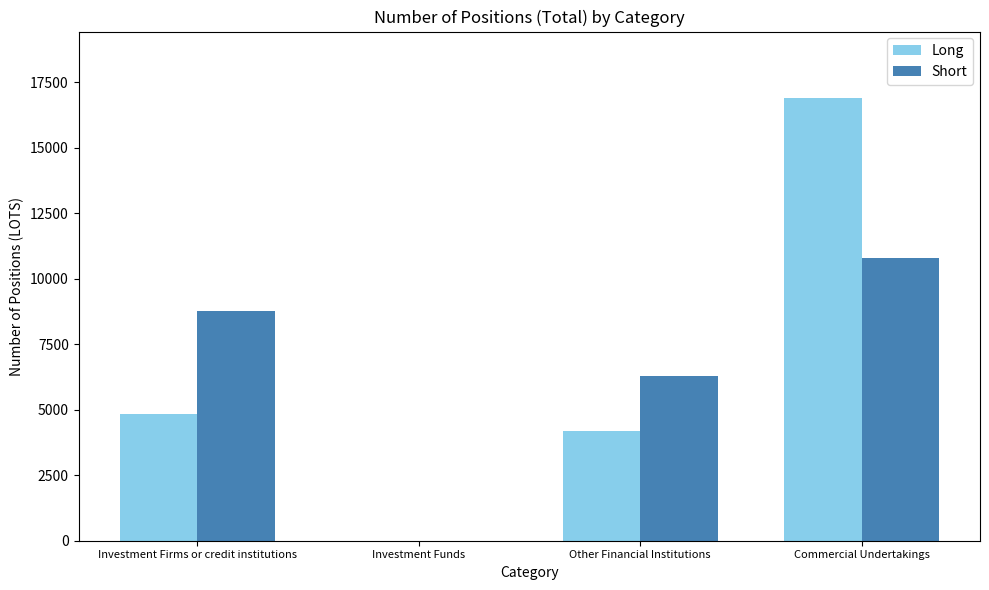

The Short series shows 5710.4 at Investment Funds. True or false?

False